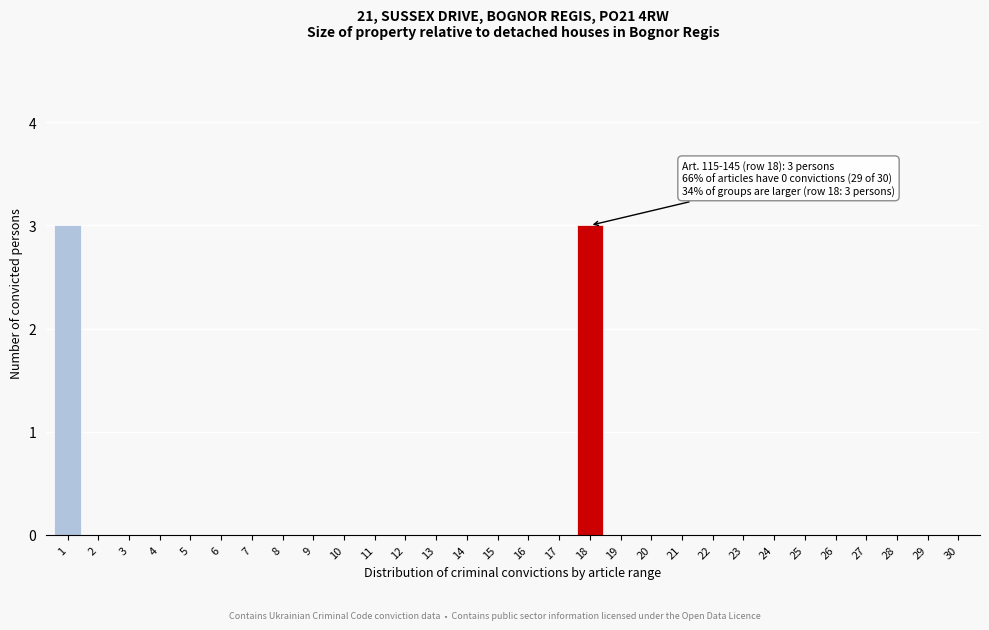

Reading left to right, what are all the values shown in this chart?

1=3	2=0	3=0	4=0	5=0	6=0	7=0	8=0	9=0	10=0	11=0	12=0	13=0	14=0	15=0	16=0	17=0	18=3	19=0	20=0	21=0	22=0	23=0	24=0	25=0	26=0	27=0	28=0	29=0	30=0